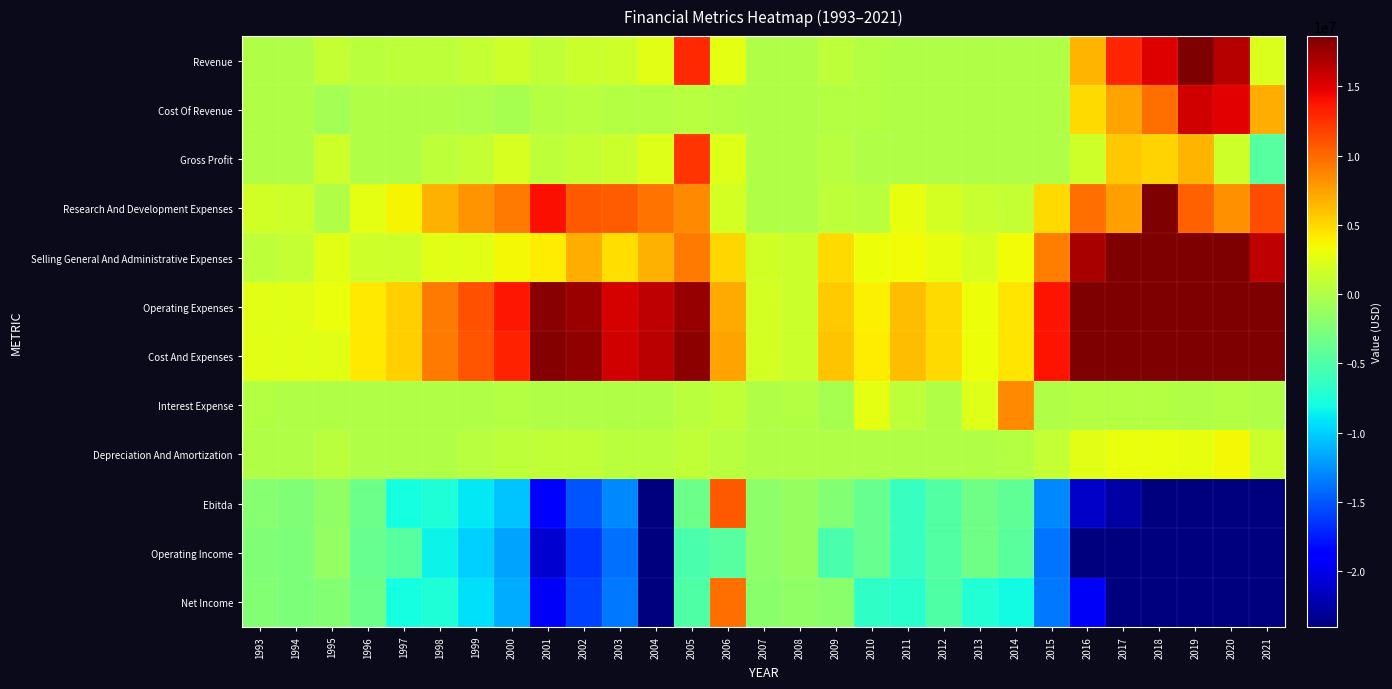

What is the spread (max minus min) of values at 1998?

17800000